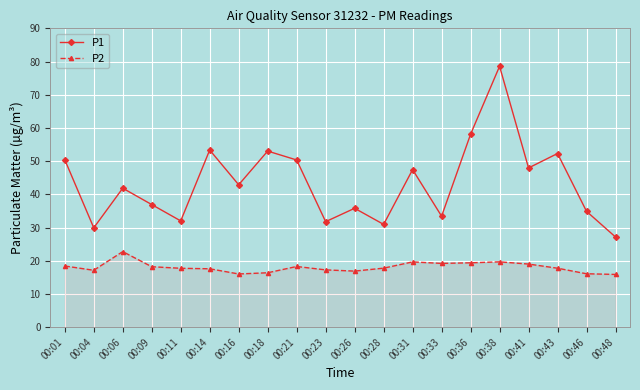

Count the number of categories in the chart.

20